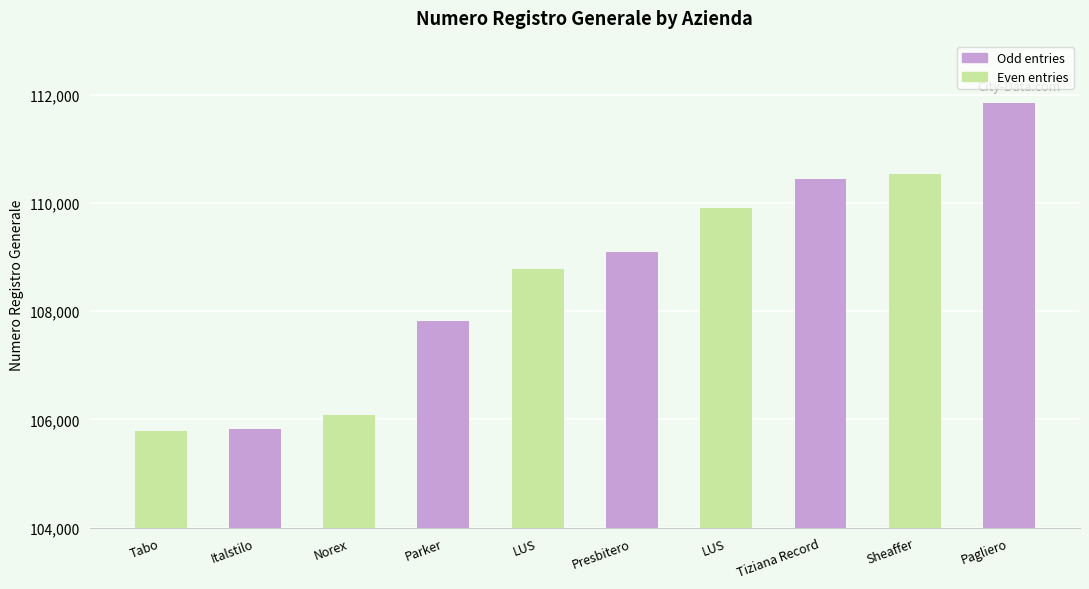

What is the label of the 8th bar from the right?

Norex